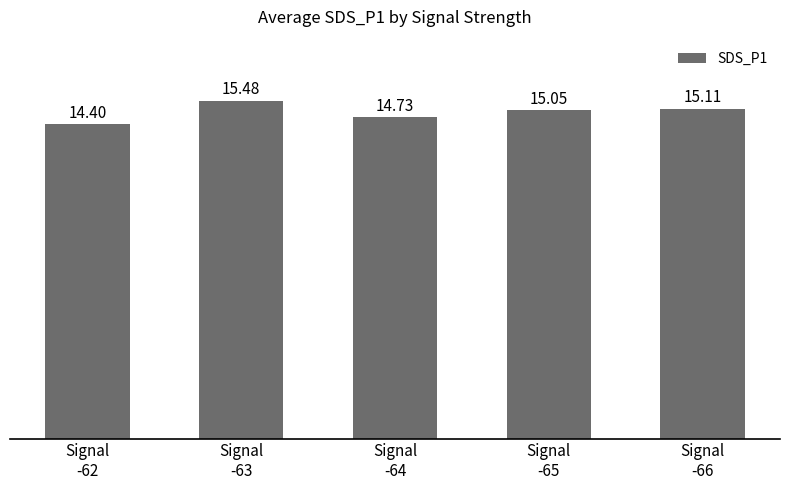

What is the change in value from Signal
-64 to Signal
-65?

+0.3